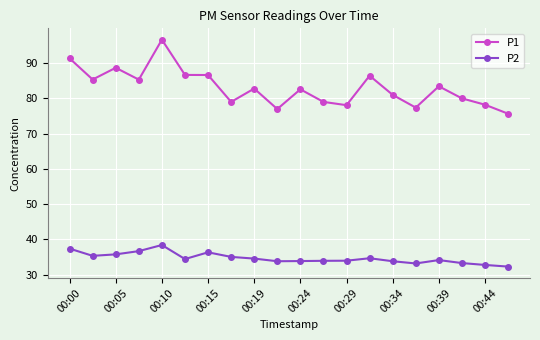

What is the maximum value shown in the chart?

96.7